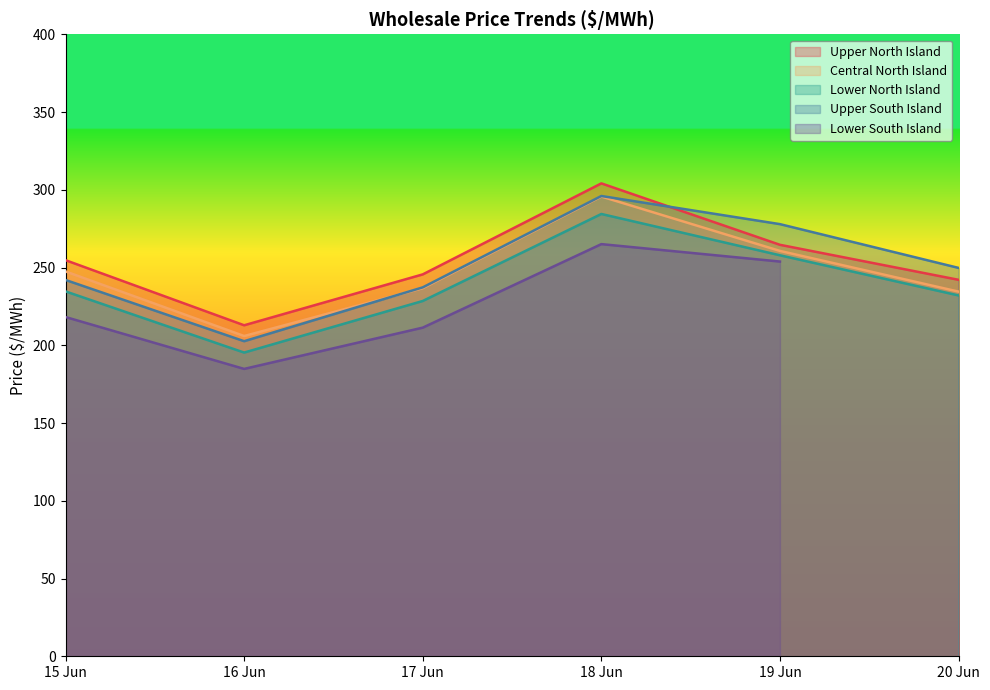

The Lower North Island series shows 278.2 at 16 Jun. True or false?

False